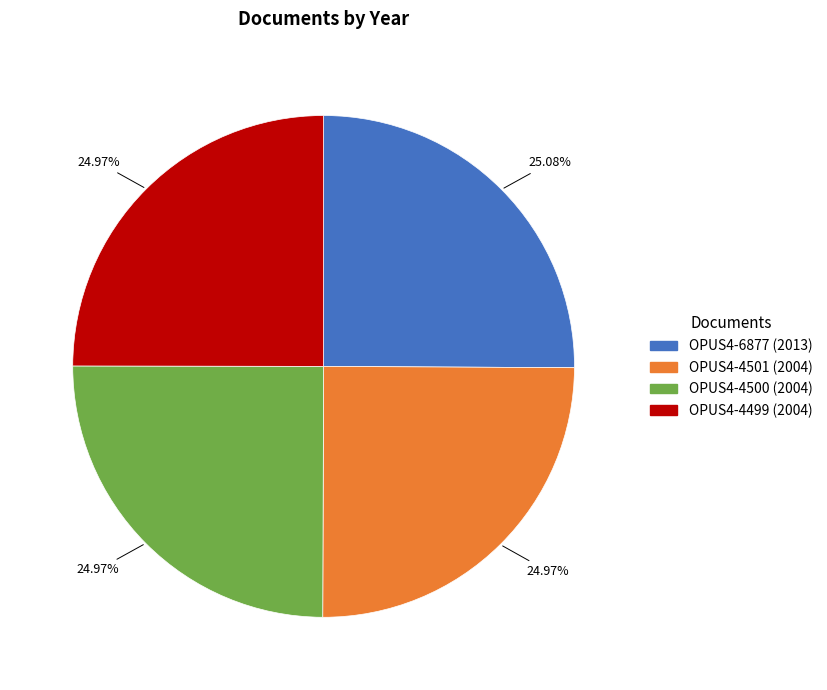

Combined, do OPUS4-6877 and OPUS4-4499 account for over 50%?

Yes